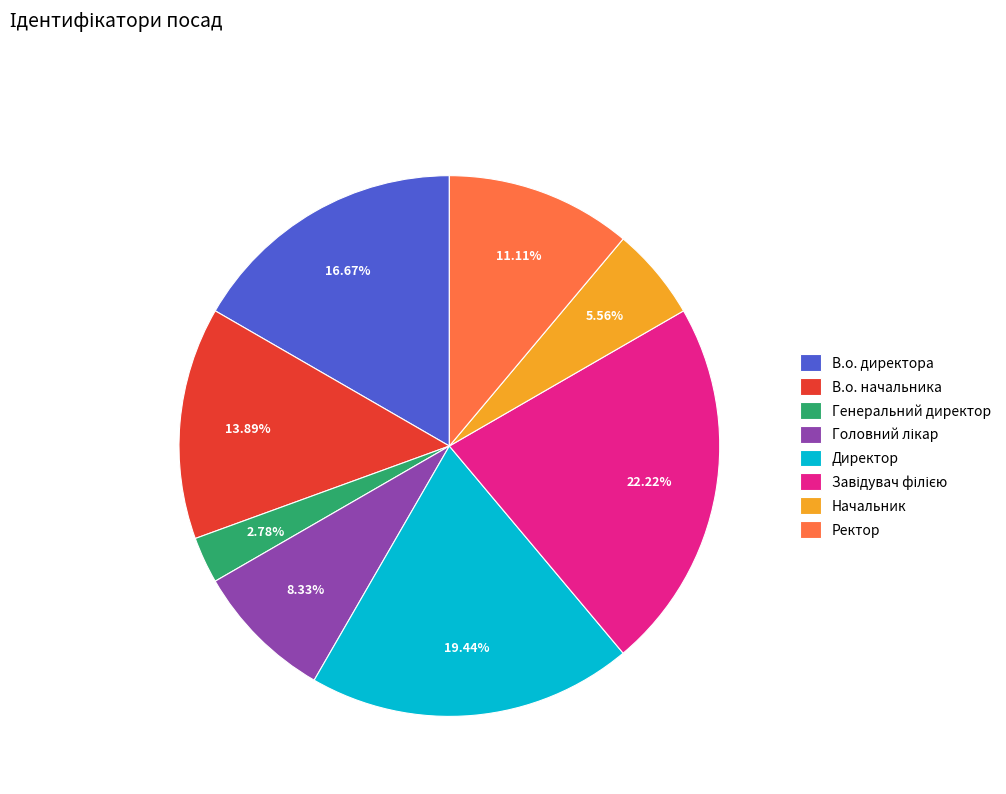

To the nearest percent, what percentage of the pie is Генеральний директор?

3%